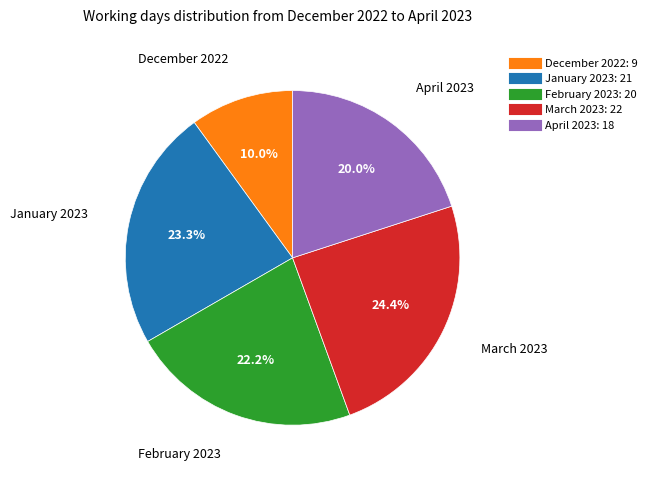

Does any single category account for the majority?

No